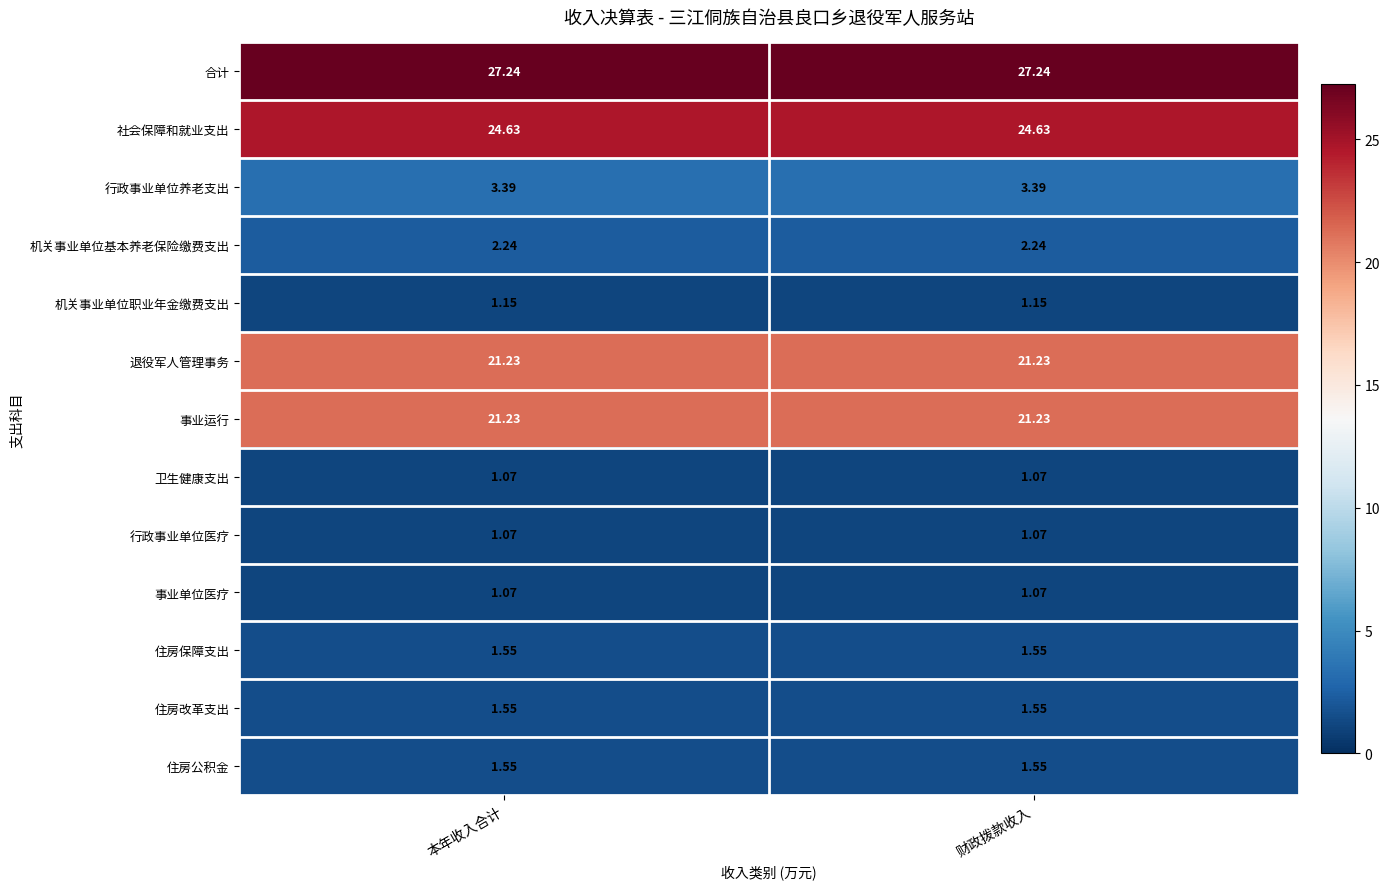

Which series has the largest total across all categories?

合计